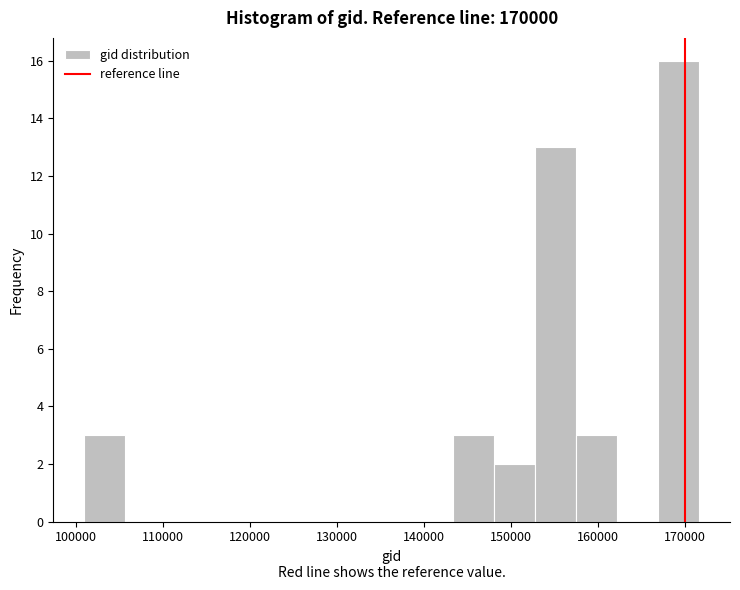

Reading left to right, transcribe this chart: for each bar, give the range it covers on the x-axis and its height. Neither the bar edges nor the heights are printed on the chart, so give them approximately, as read against the axes.

101000 to 106000: 3
106000 to 110000: 0
110000 to 115000: 0
115000 to 120000: 0
120000 to 125000: 0
125000 to 129000: 0
129000 to 134000: 0
134000 to 139000: 0
139000 to 143000: 0
143000 to 148000: 3
148000 to 153000: 2
153000 to 158000: 13
158000 to 162000: 3
162000 to 167000: 0
167000 to 172000: 16